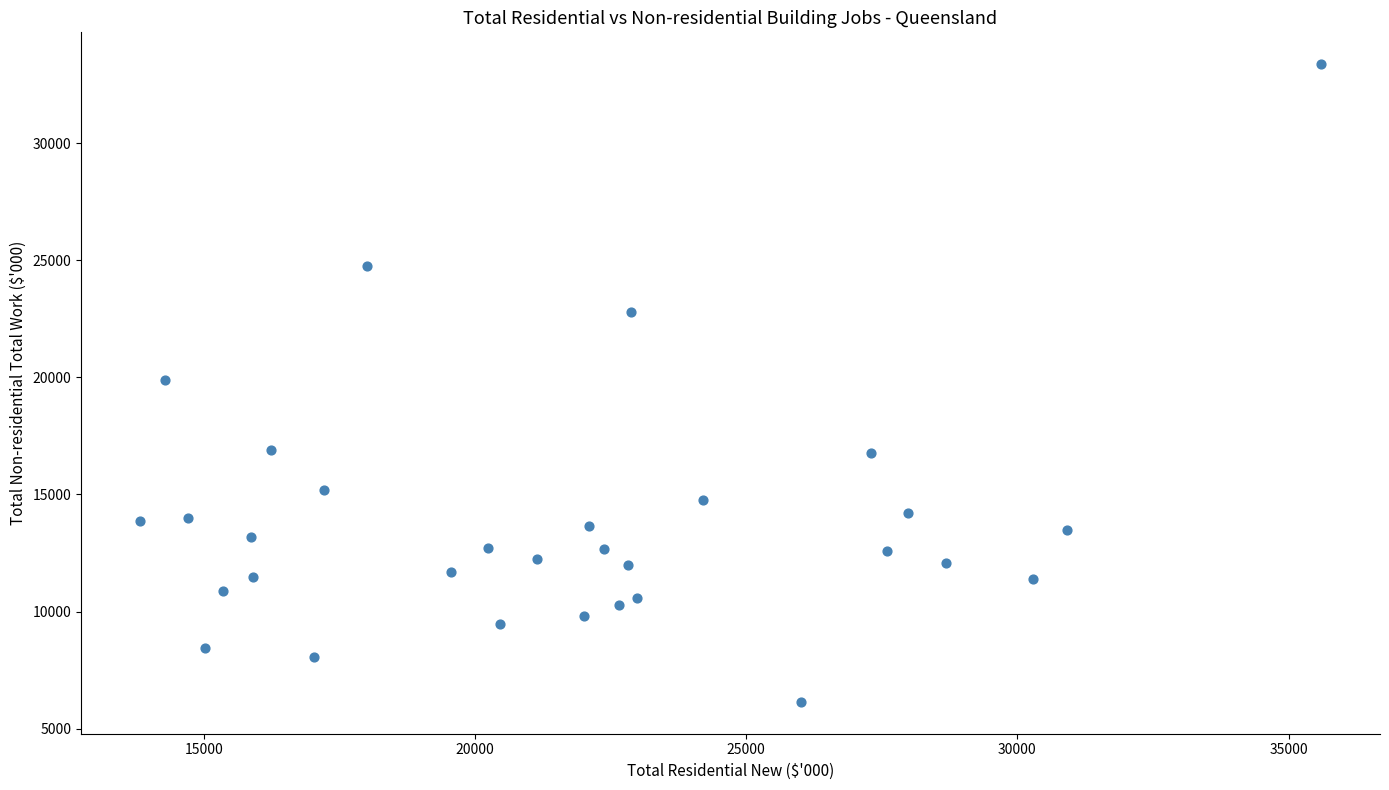

What is the range of X values (max minus min)?

21777